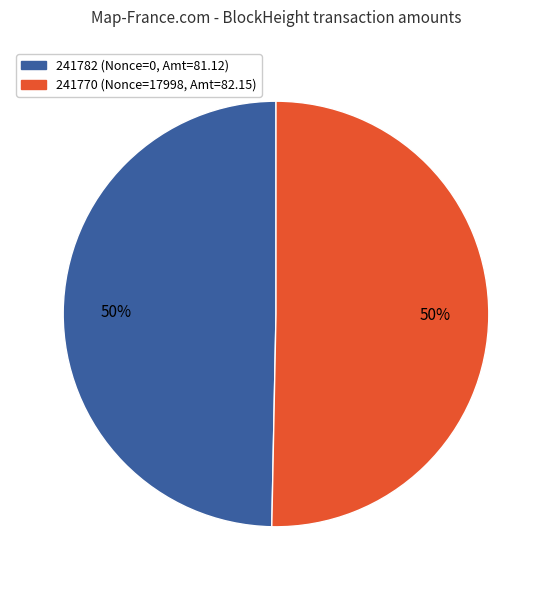

Which category accounts for the majority?

241770